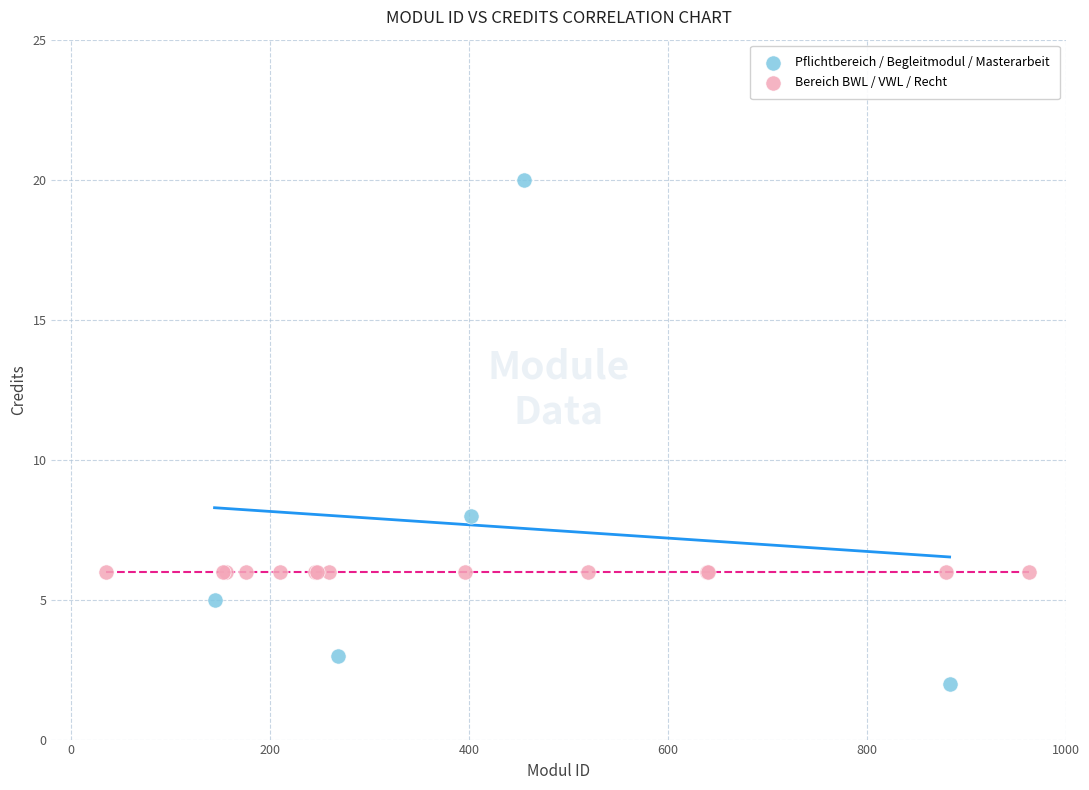

Which series contains the lowest Y value?

Pflichtbereich / Begleitmodul / Masterarbeit